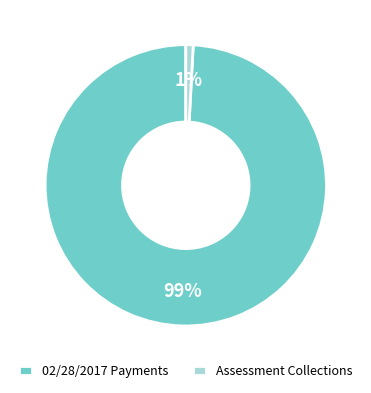

Rank the categories by value from highest to lowest.

02/28/2017 Payments, Assessment Collections